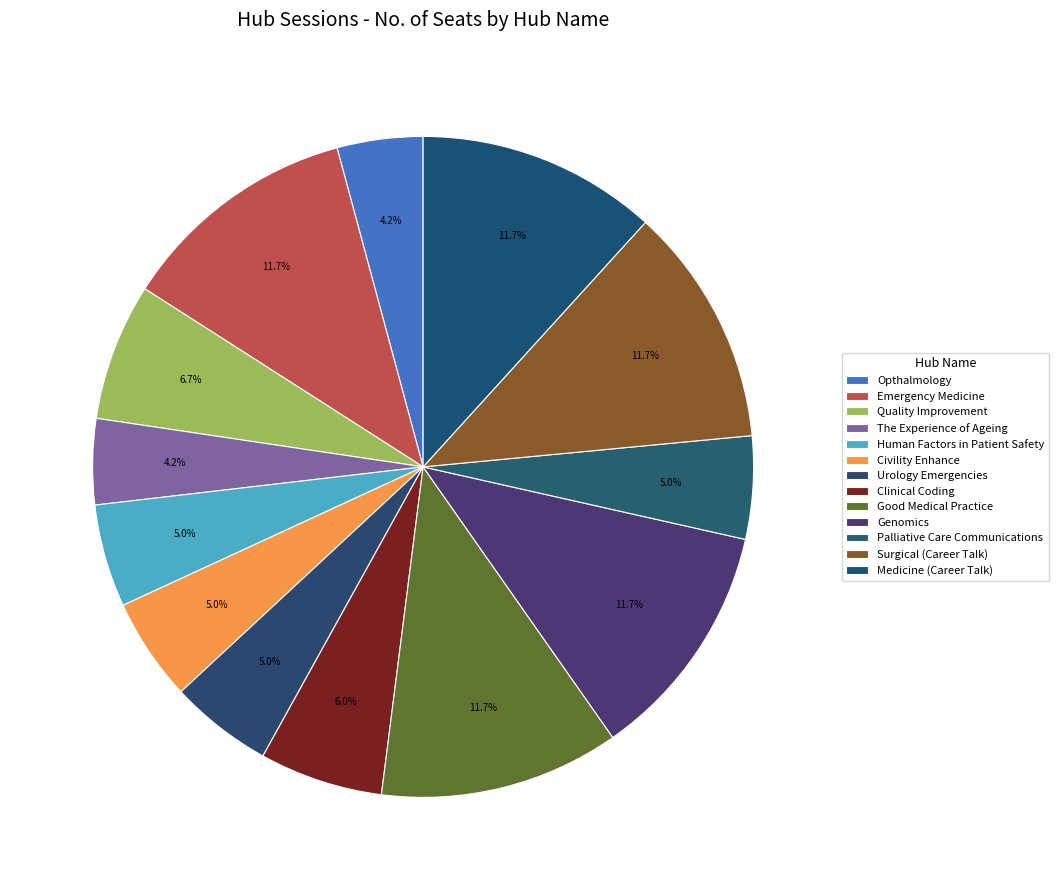

Combined, what portion of the pie is Clinical Coding and Medicine (Career Talk)?

17.8%